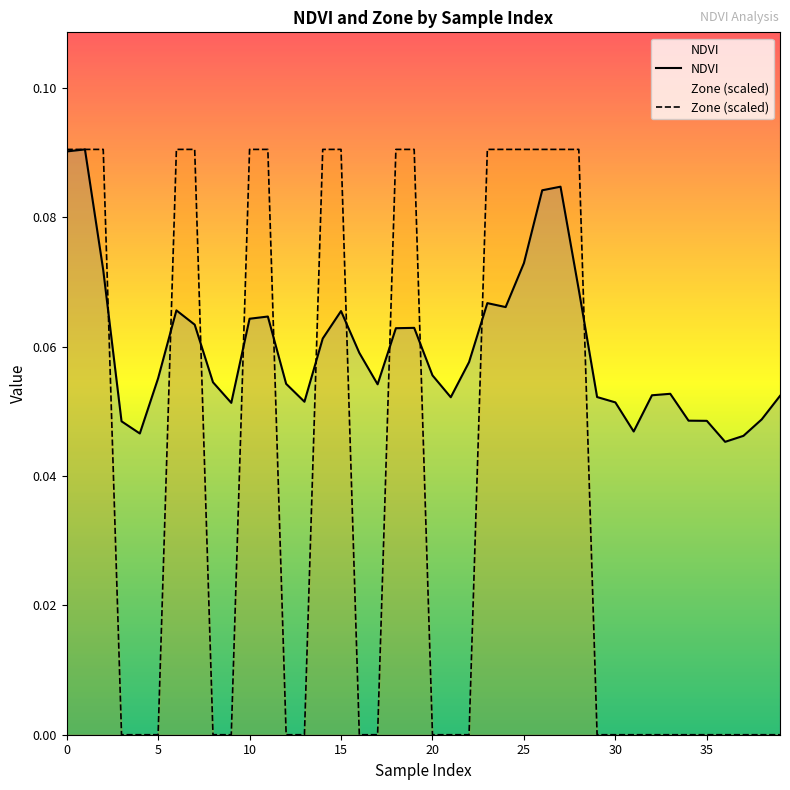

How many positive values does the Zone (scaled) series have?

17